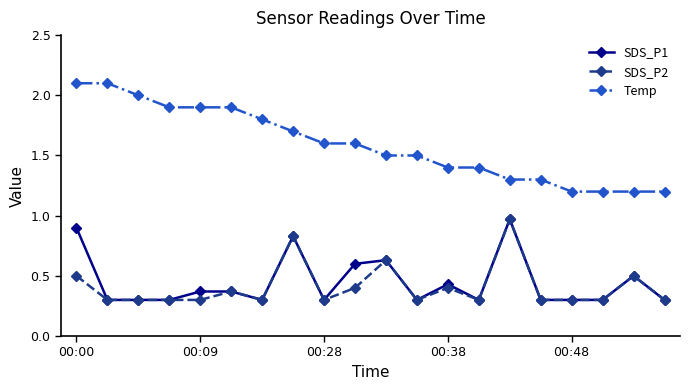

Which series has the largest total across all categories?

Temp